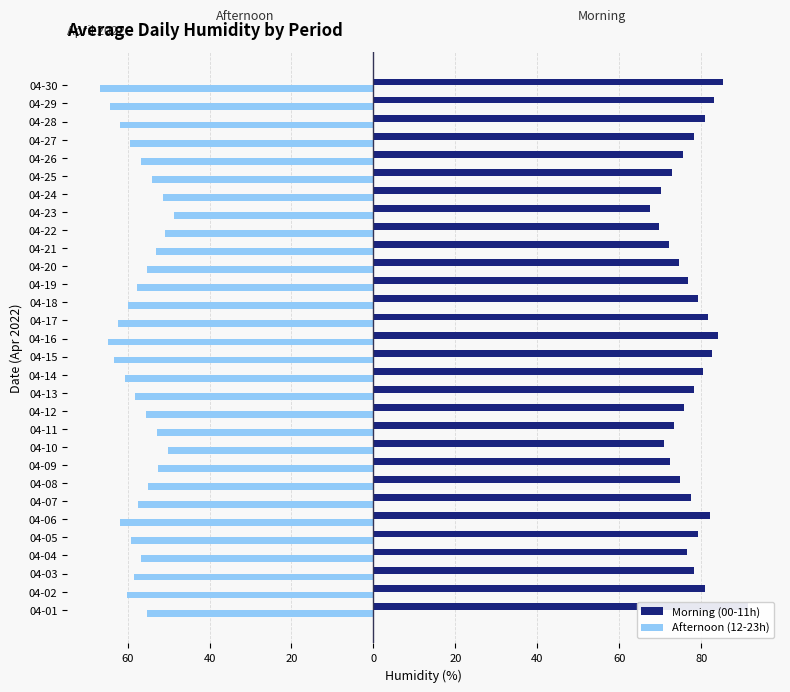

Between 04-01 and 04-26, which series saw the biggest shift?

Morning (00-11h)